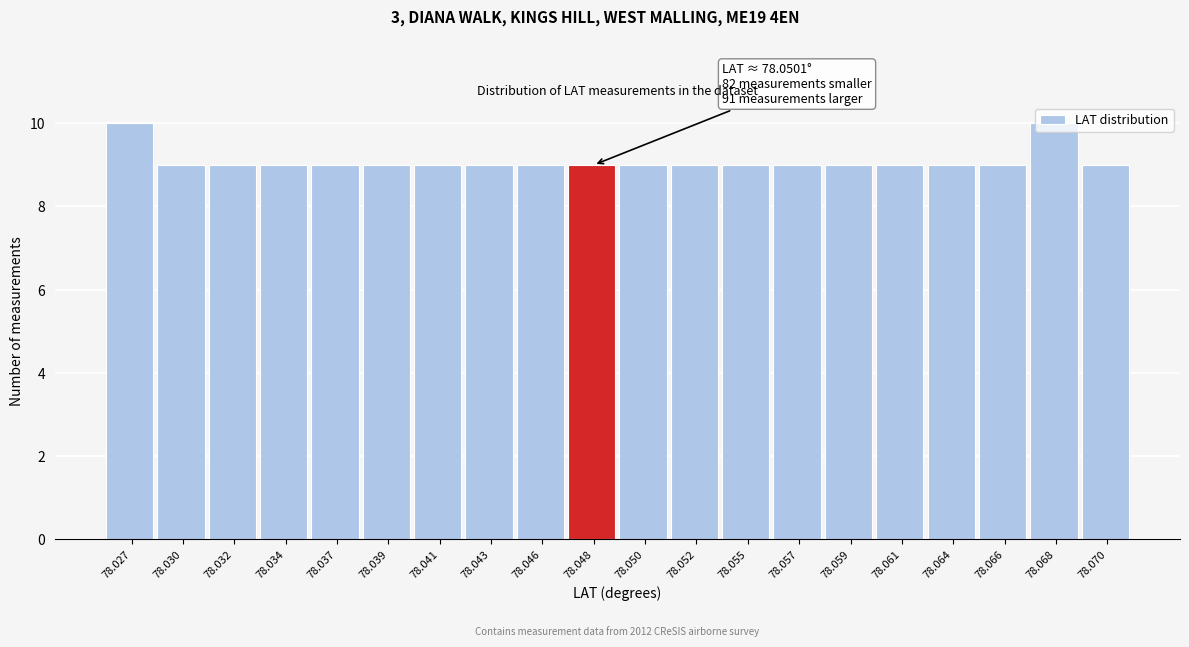

The chart shows a value of 14 at 78.061. True or false?

False